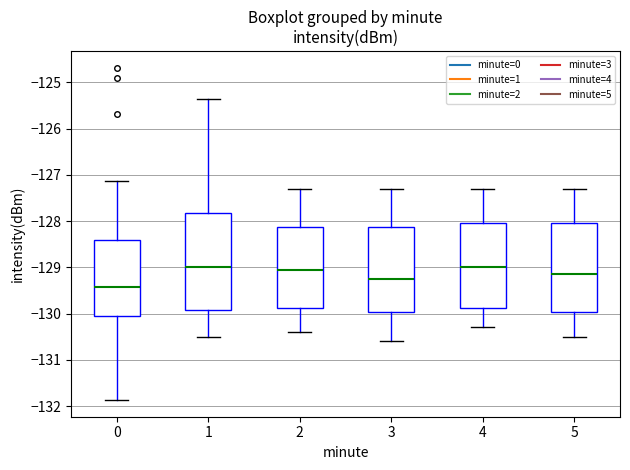

Which box's median line is the lowest?

0